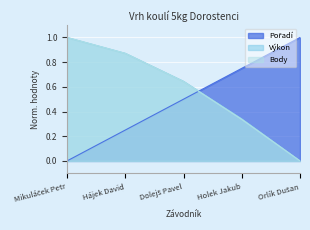

At which category does the chart reach its minimum across all series?

Mikuláček Petr